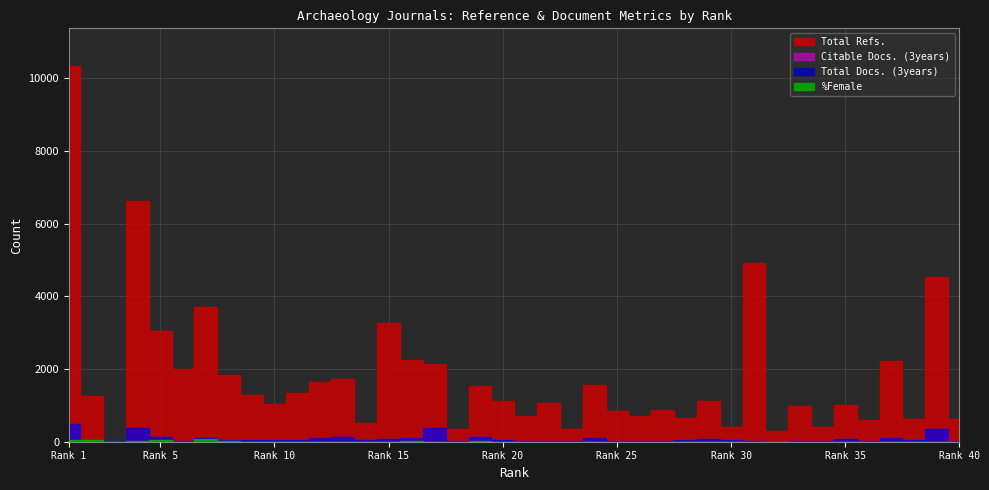

How many values in the Total Docs. (3years) series exceed 49?

19